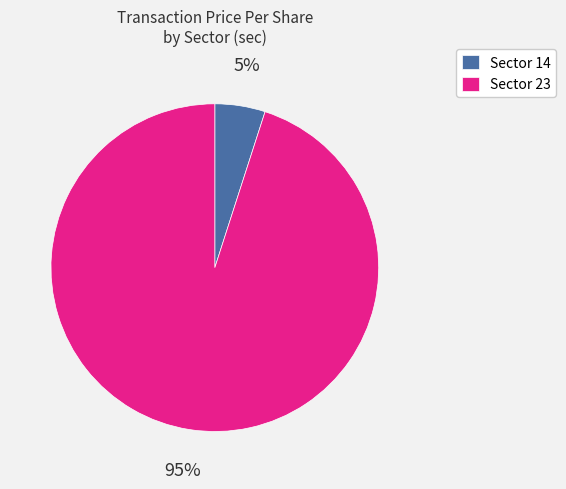

To the nearest percent, what is the difference between the largest and smallest slice percentages?

90%